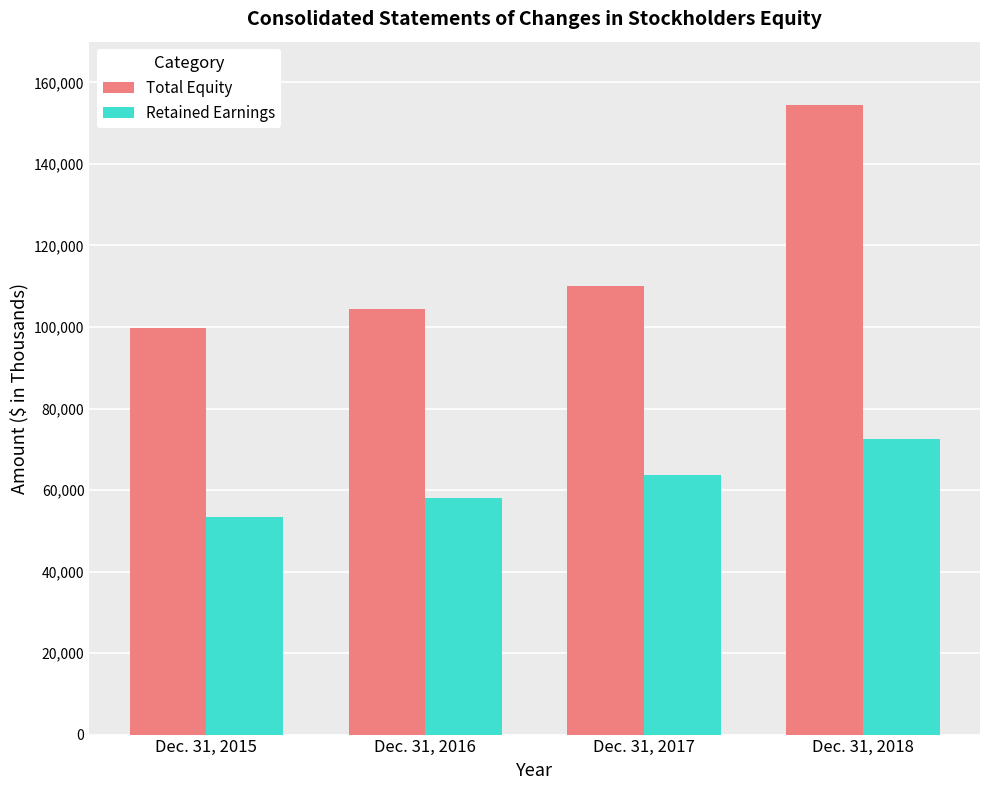

The value of Total Equity at Dec. 31, 2017 is 152380. True or false?

False